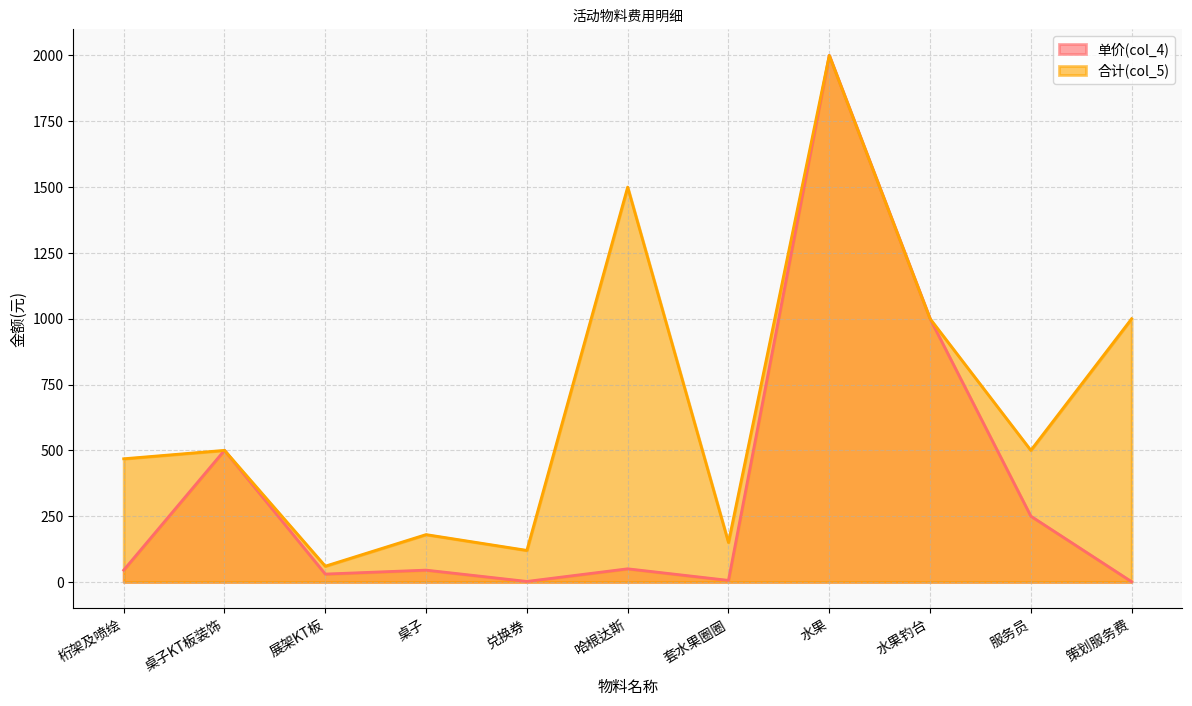

What is the maximum value for 单价(col_4)?

2000